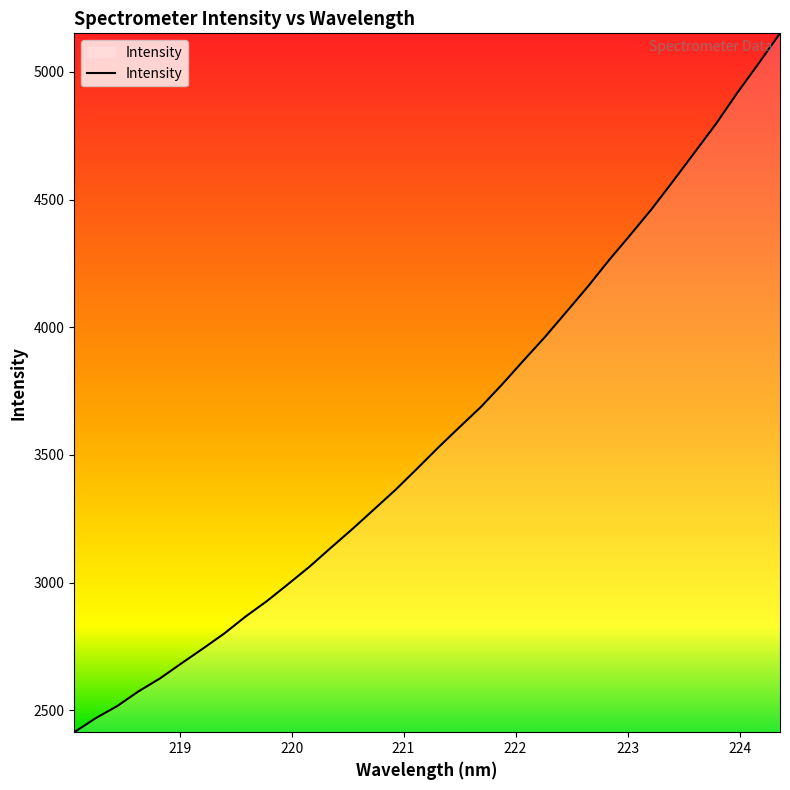

What is the smallest value displayed?

2413.8